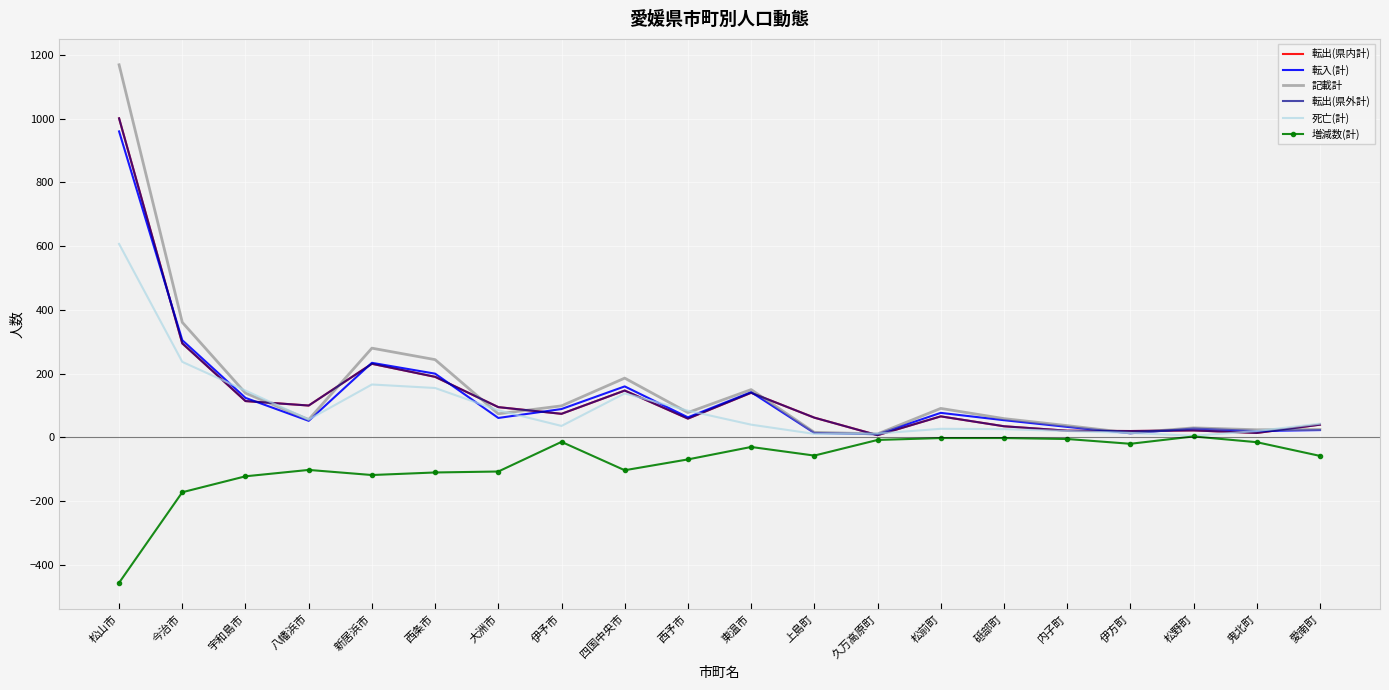

True or false: 死亡(計) has a value of 138 at 四国中央市.

True